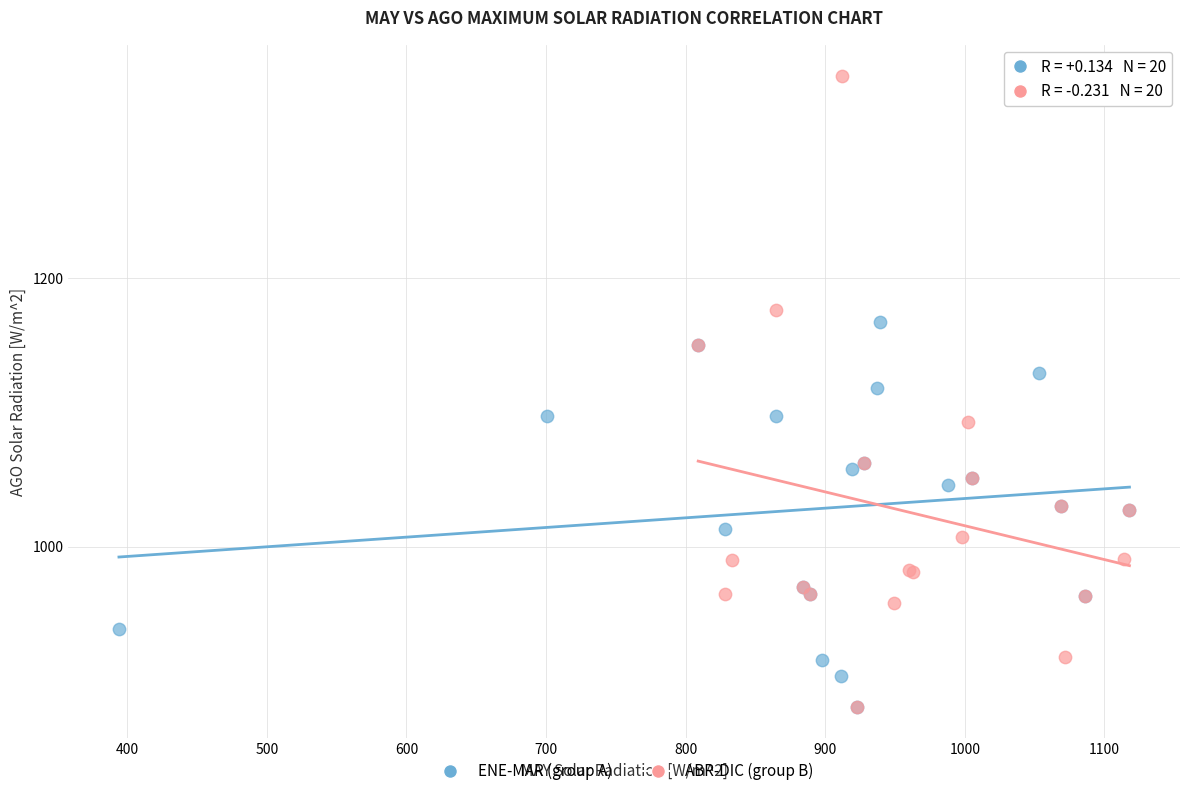

Which series has the largest Y range (max minus min)?

ABR-DIC (group B)